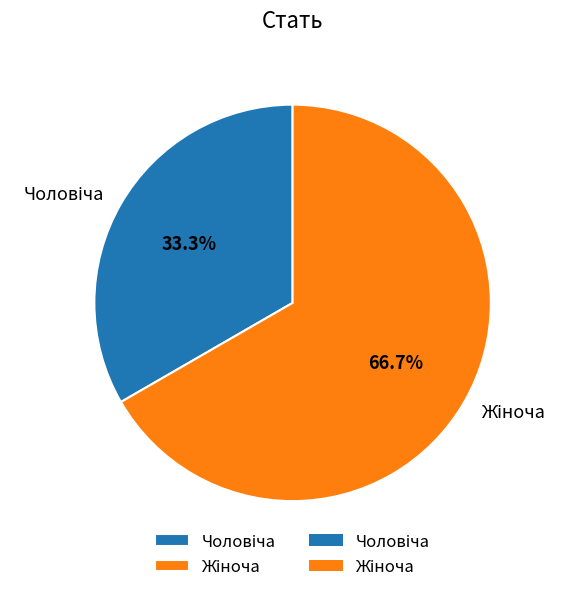

Is there any slice that represents more than half of the pie?

Yes